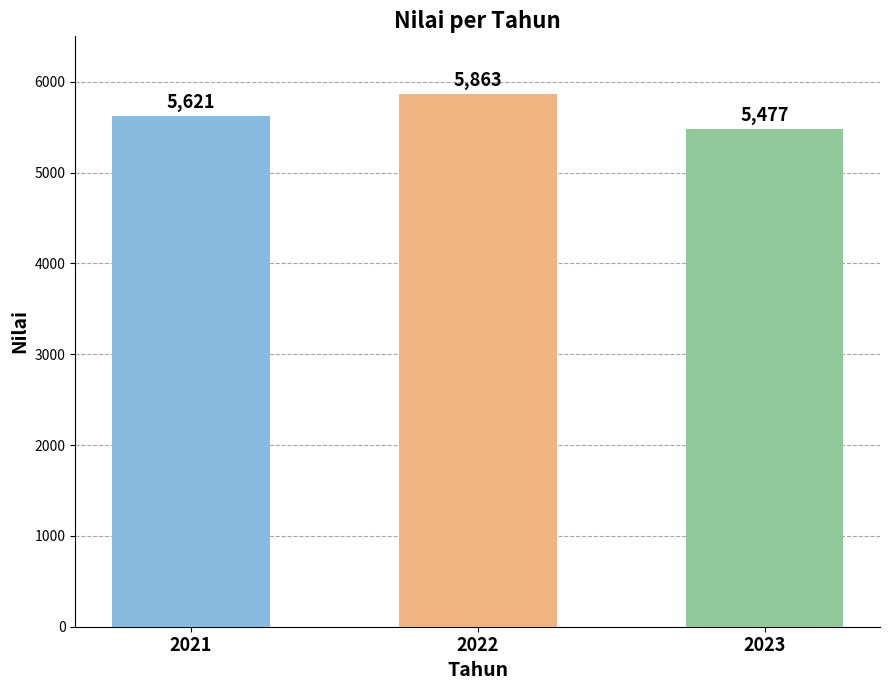

What value does the data have at 2022, to the nearest 5?

5865